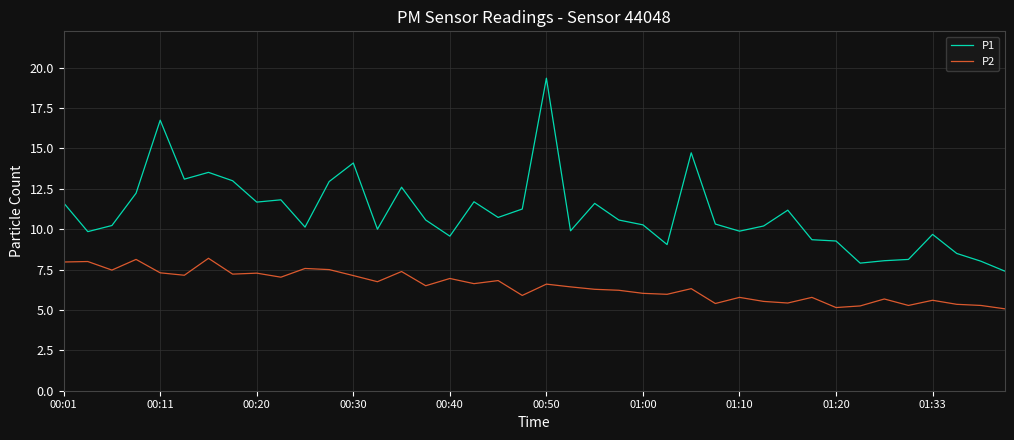

True or false: P1 has more than 1 points higher than both neighbors.

True